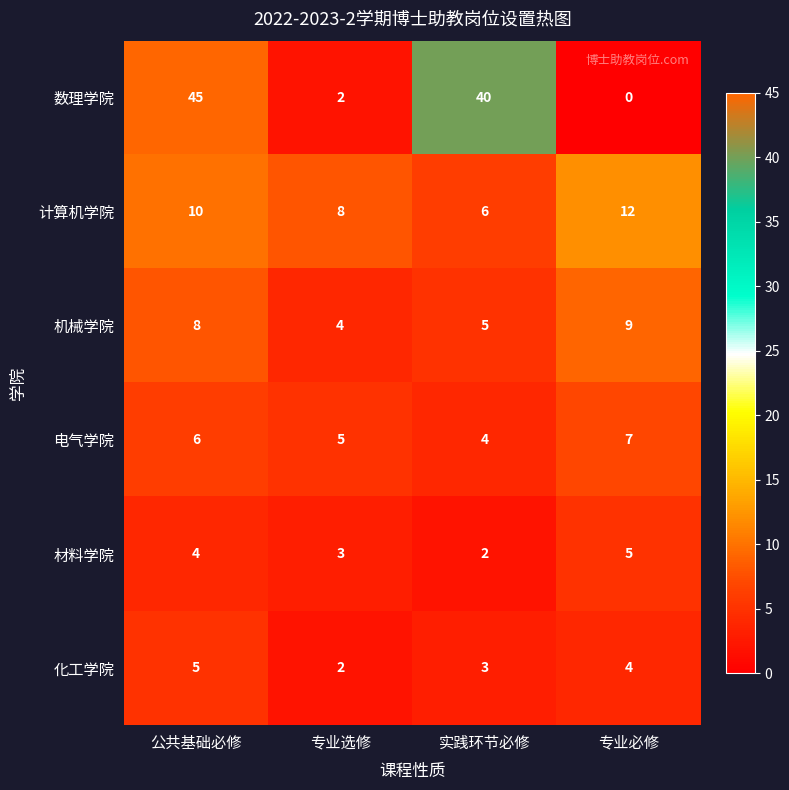

Which category has the highest value across all series?

公共基础必修